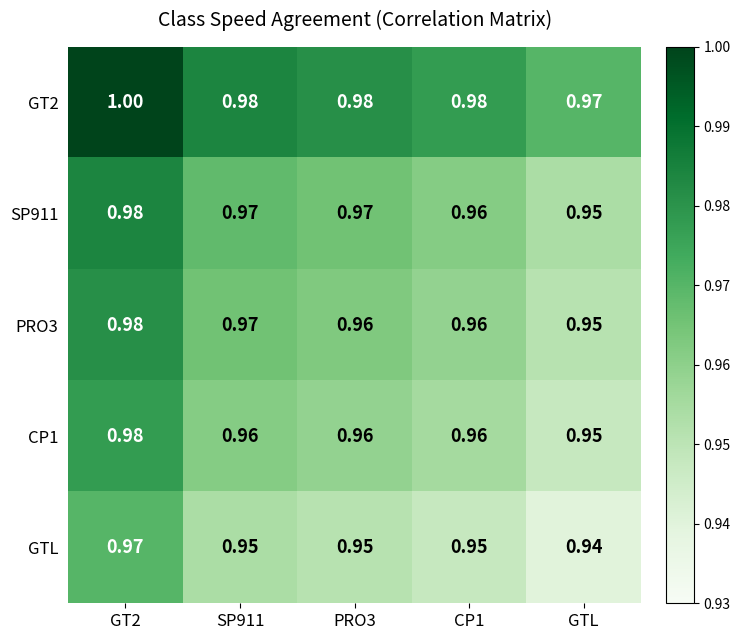

At which label does PRO3 reach its minimum?

GTL